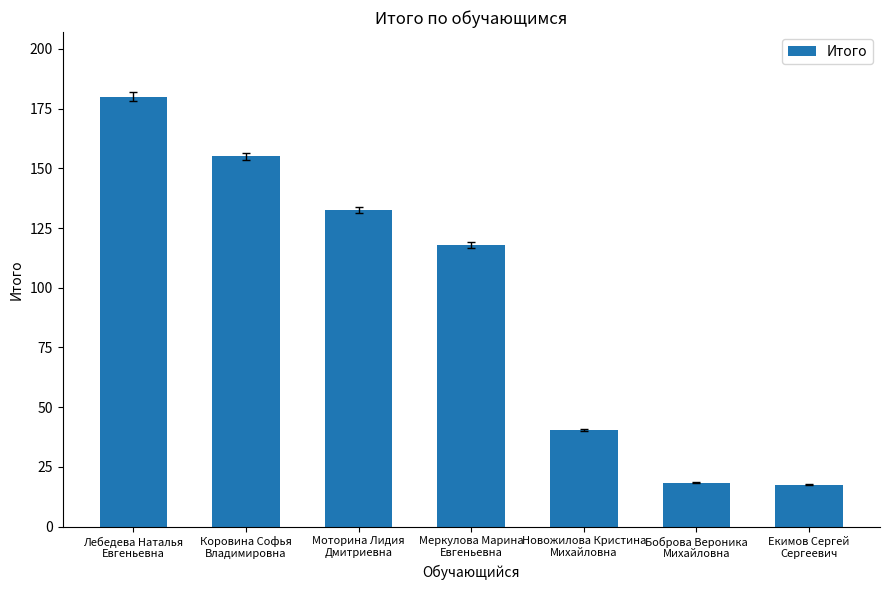

The value at Екимов Сергей
Сергеевич is 17.5. True or false?

True